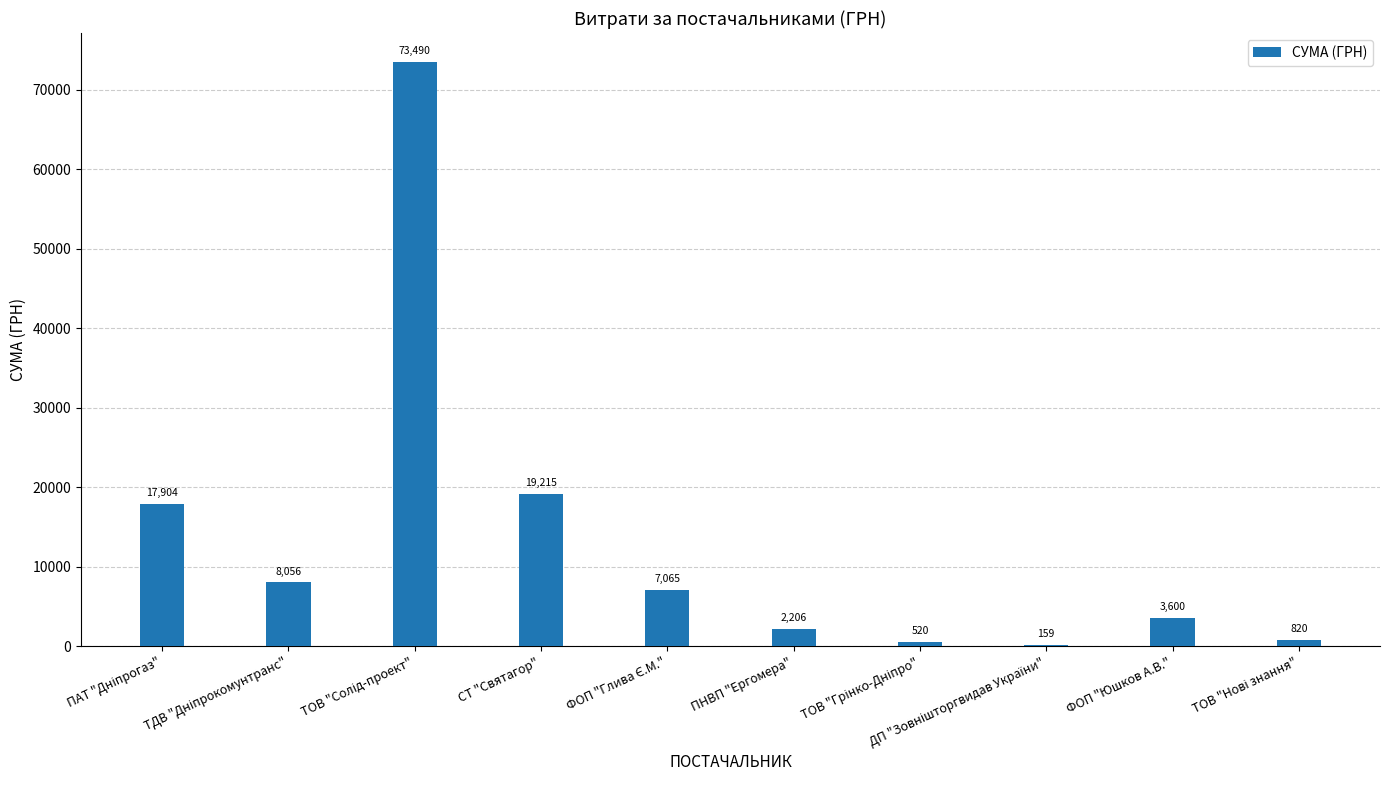

What is the sum of the values at ФОП "Юшков А.В." and СТ "Святагор"?

22815.0